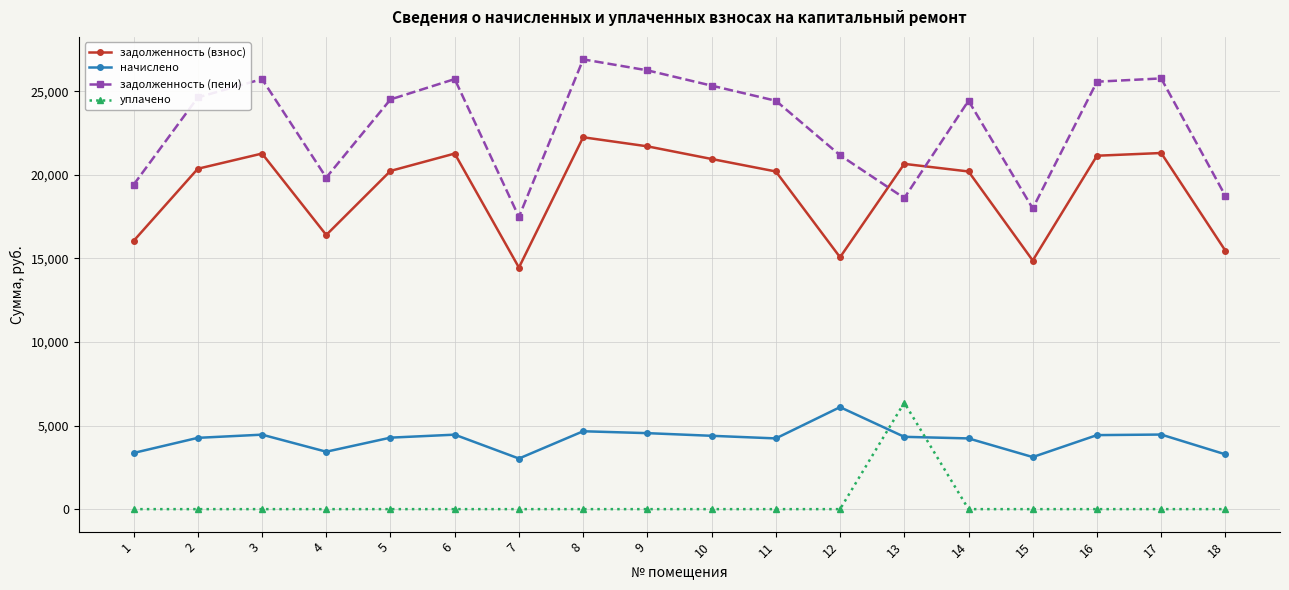

True or false: задолженность (взнос) and уплачено cross at least once.

False